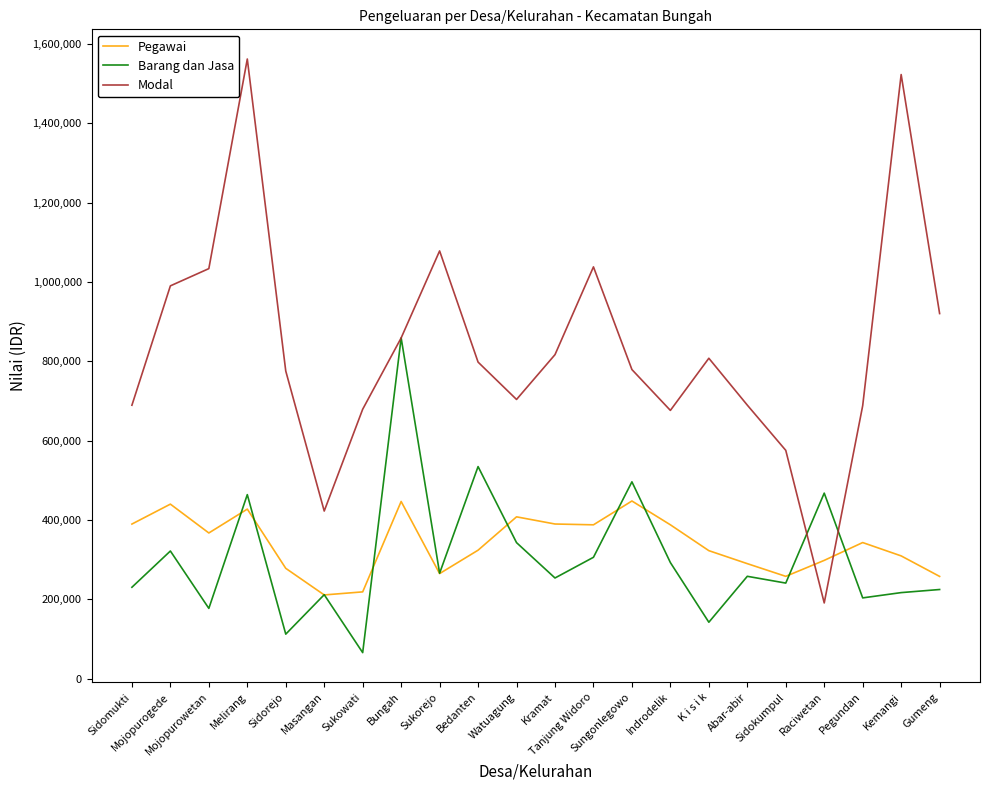

Where is the first local maximum for Barang dan Jasa?

Mojopurogede